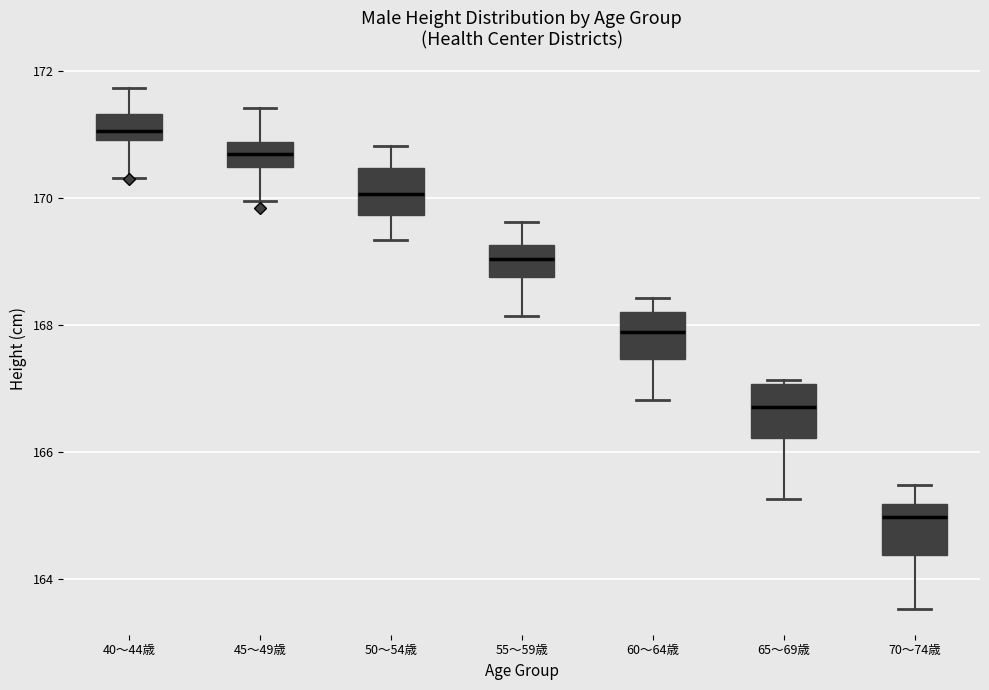

Reading left to right, transcribe this box plot: for each box, give where its median line is, the range the box spans, and where its two whiskers end, as read against the y-axis. The values are not printed on the chart, so give them approximately, as read against the axis.

40～44歳: median 171.0 (just above the box's lower edge), box 171.0 to 171.4, whiskers 170.4 to 171.8
45～49歳: median 170.6, box 170.4 to 170.8, whiskers 170.0 to 171.4
50～54歳: median 170.0, box 169.8 to 170.4, whiskers 169.4 to 170.8
55～59歳: median 169.0, box 168.8 to 169.2, whiskers 168.2 to 169.6
60～64歳: median 167.8, box 167.4 to 168.2, whiskers 166.8 to 168.4
65～69歳: median 166.8, box 166.2 to 167.0, whiskers 165.2 to 167.2
70～74歳: median 165.0, box 164.4 to 165.2, whiskers 163.6 to 165.4